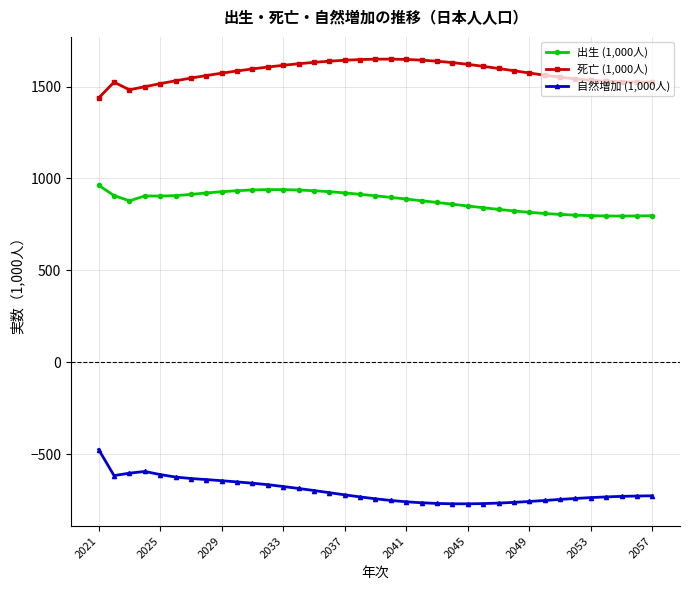

What is the difference between the maximum and second lowest values in the 出生 (1,000人) series?

166.8